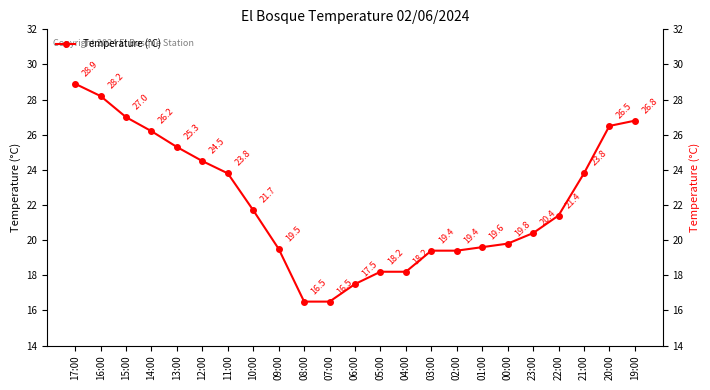

What is the ratio of the value at 03:00 to the value at 16:00?

0.7